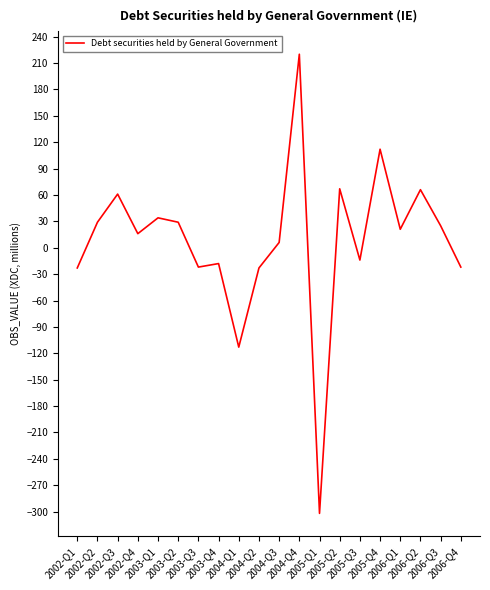

What is the minimum value shown in the chart?

-302